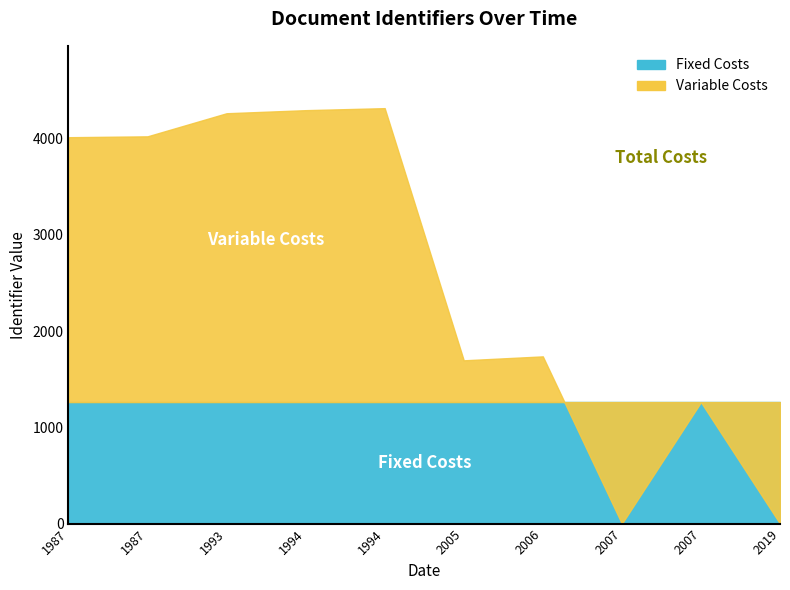

Rank the series at 2006 from highest to lowest value.

Fixed Costs, Variable Costs